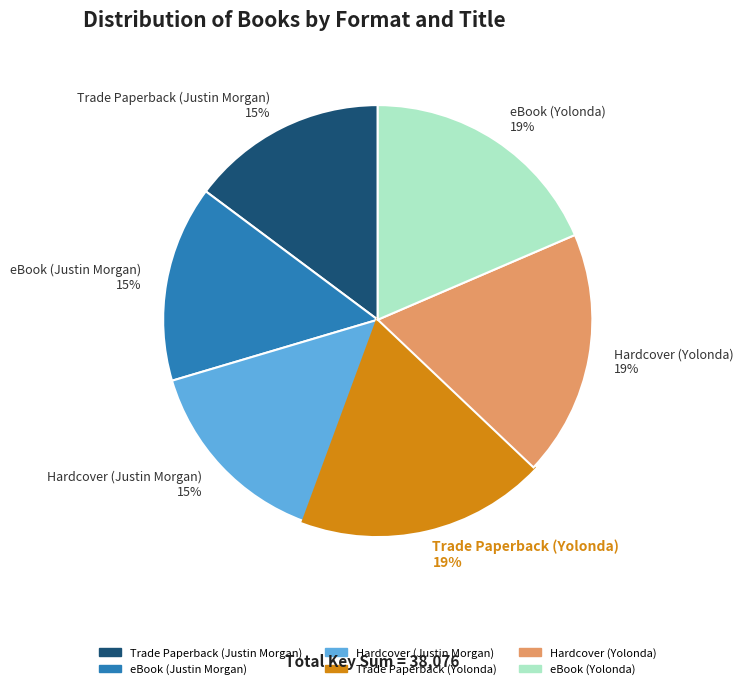

Does any single category account for the majority?

No